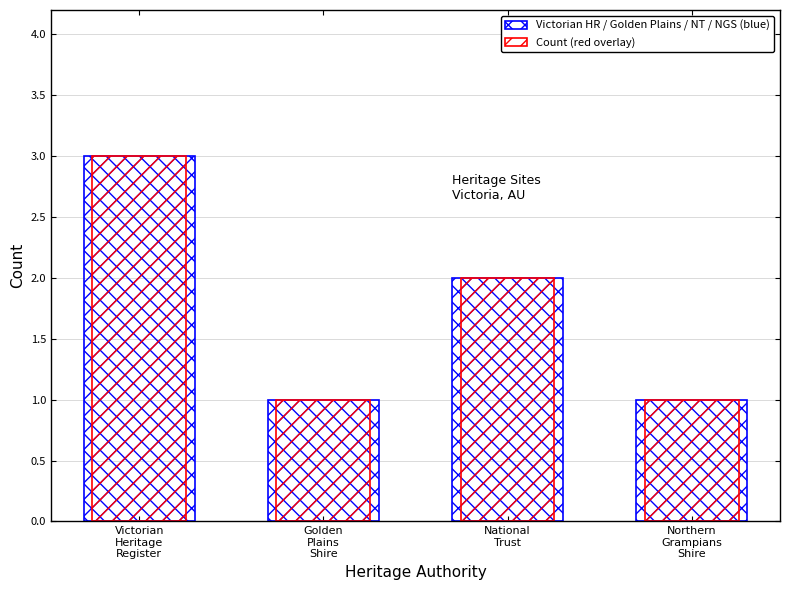

Which series changed the most between Victorian
Heritage
Register and Northern
Grampians
Shire?

Count (blue)